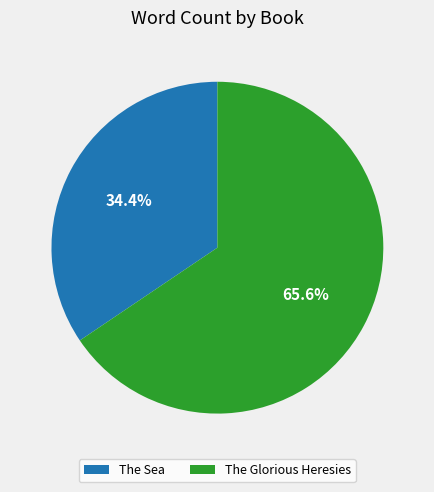

Which has a higher value, The Sea or The Glorious Heresies?

The Glorious Heresies